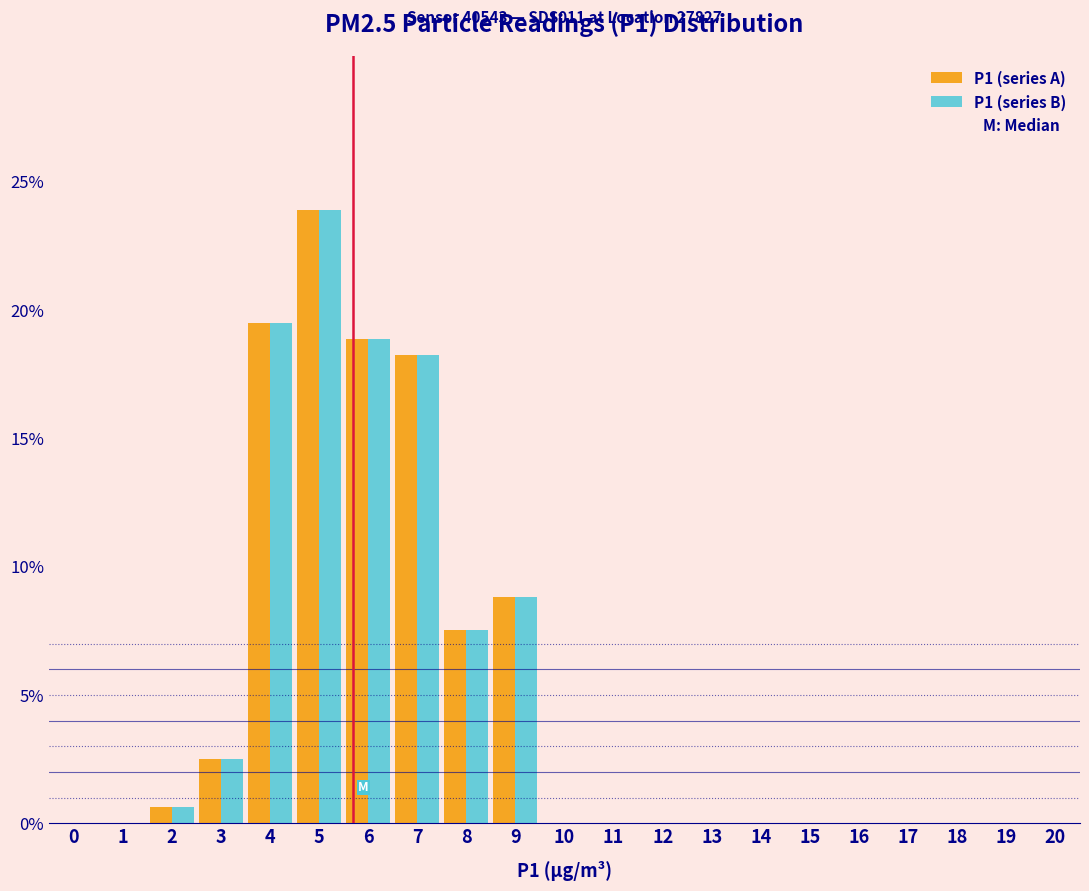

What is the maximum value for P1 (series B)?

23.9